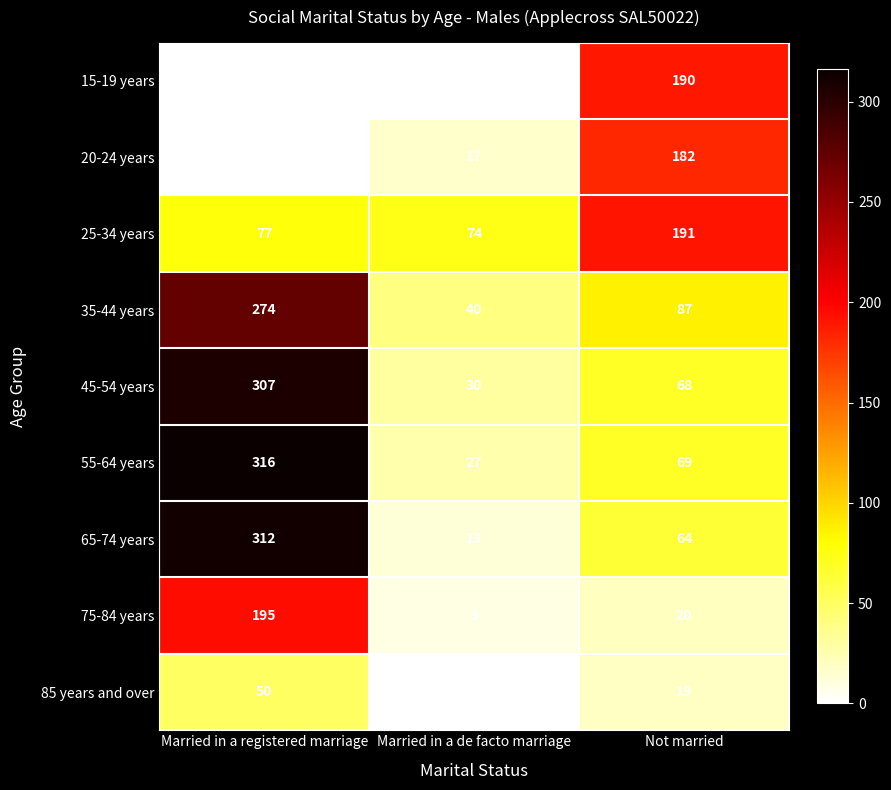

What is the difference between the maximum and minimum values in the 15-19 years series?

190